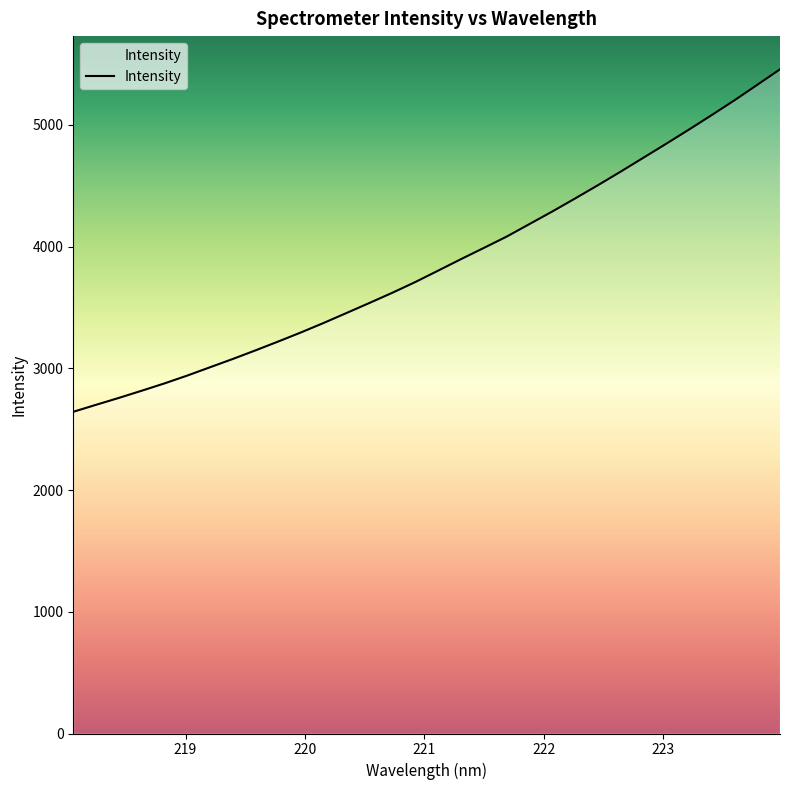

What is the greatest value displayed?

5457.3